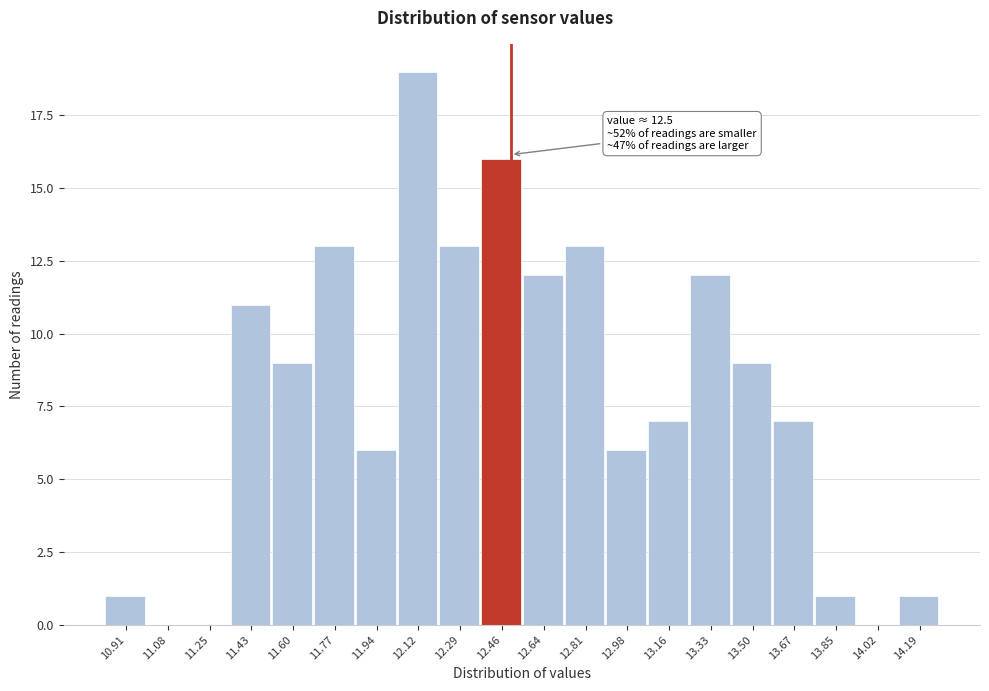

Which range on the x-axis has the tallest bar?

12.04 to 12.20